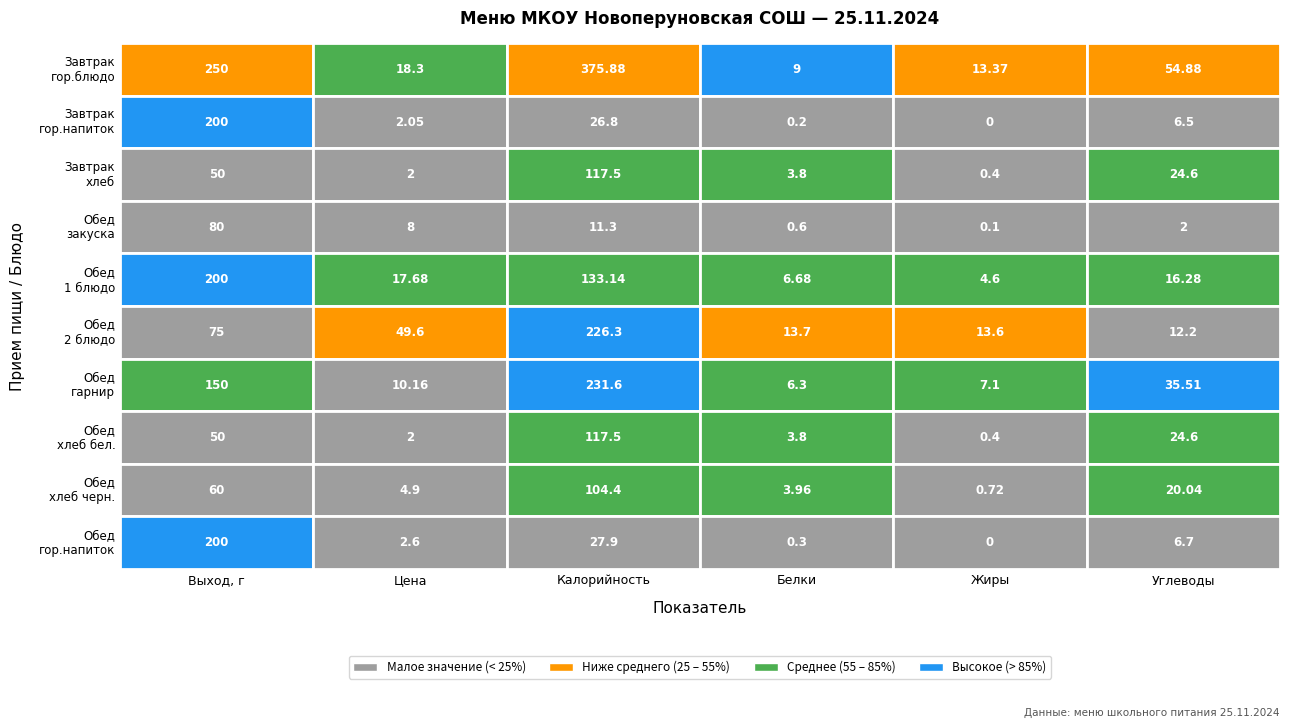

How many data points in Обед\nхлеб черн. are less than 20?

3